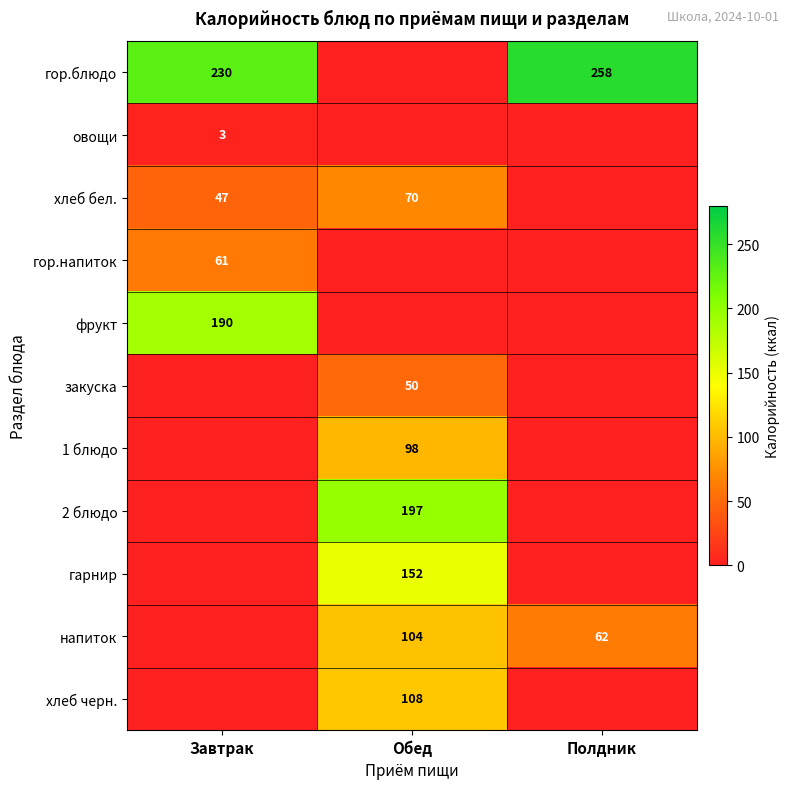

True or false: хлеб черн. has a value of 108 at Обед.

True